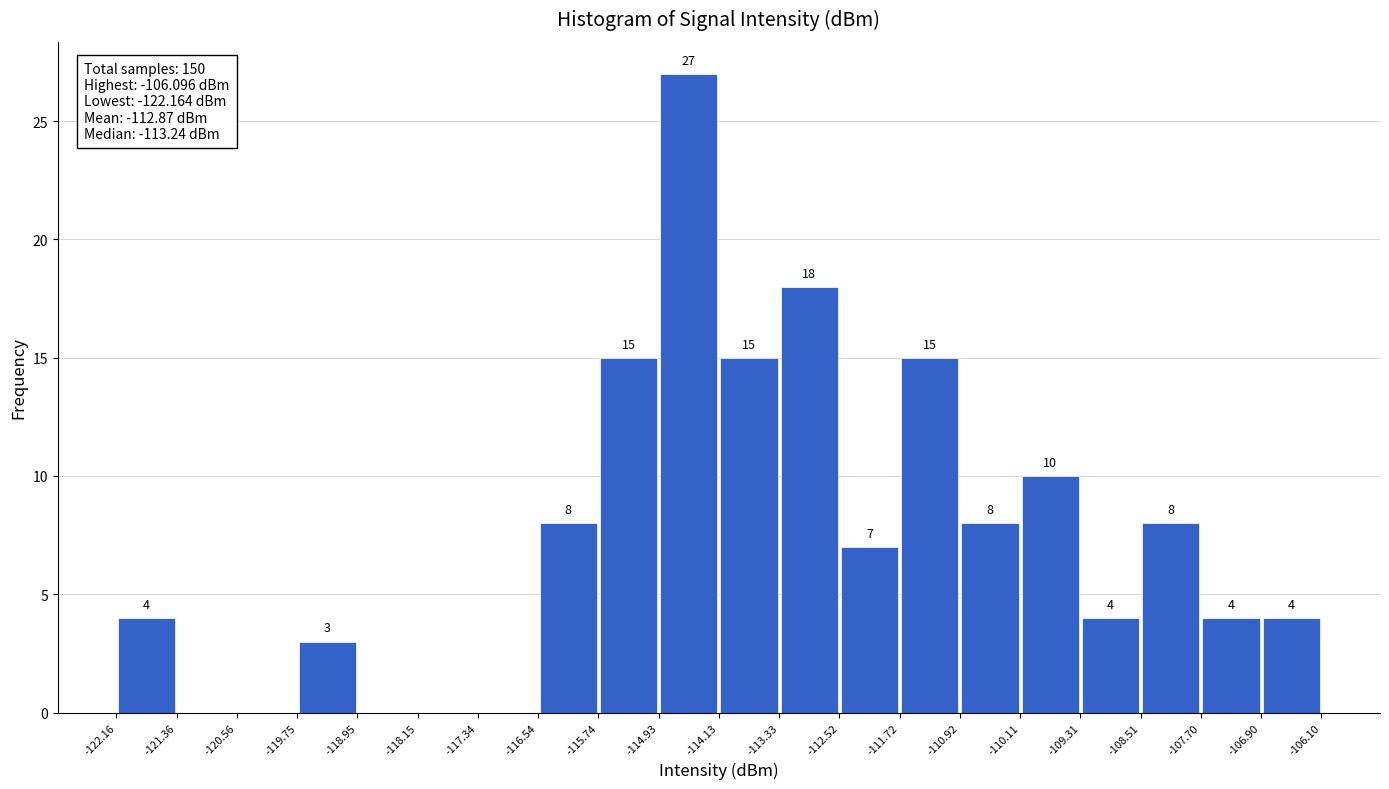

Which range on the x-axis has the tallest bar?

-114.93 to -114.13